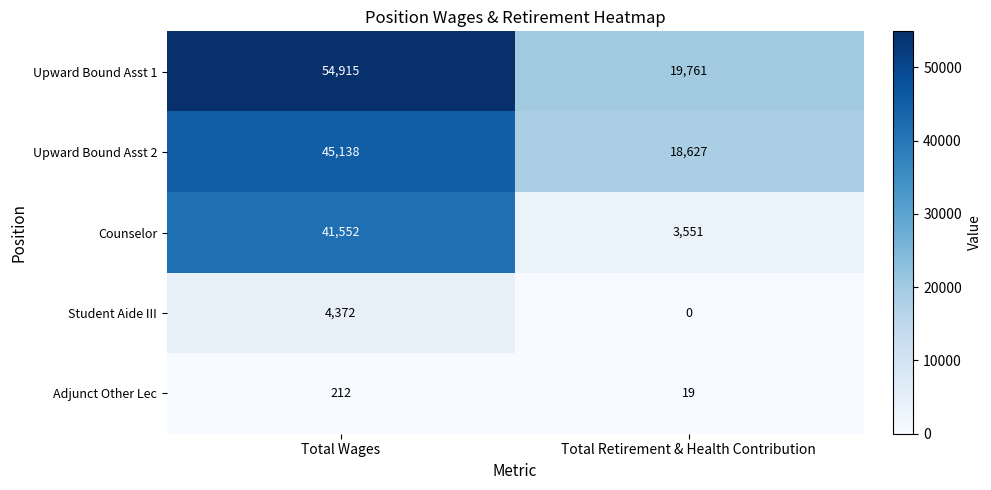

At which category is the sum across all series the highest?

Total Wages